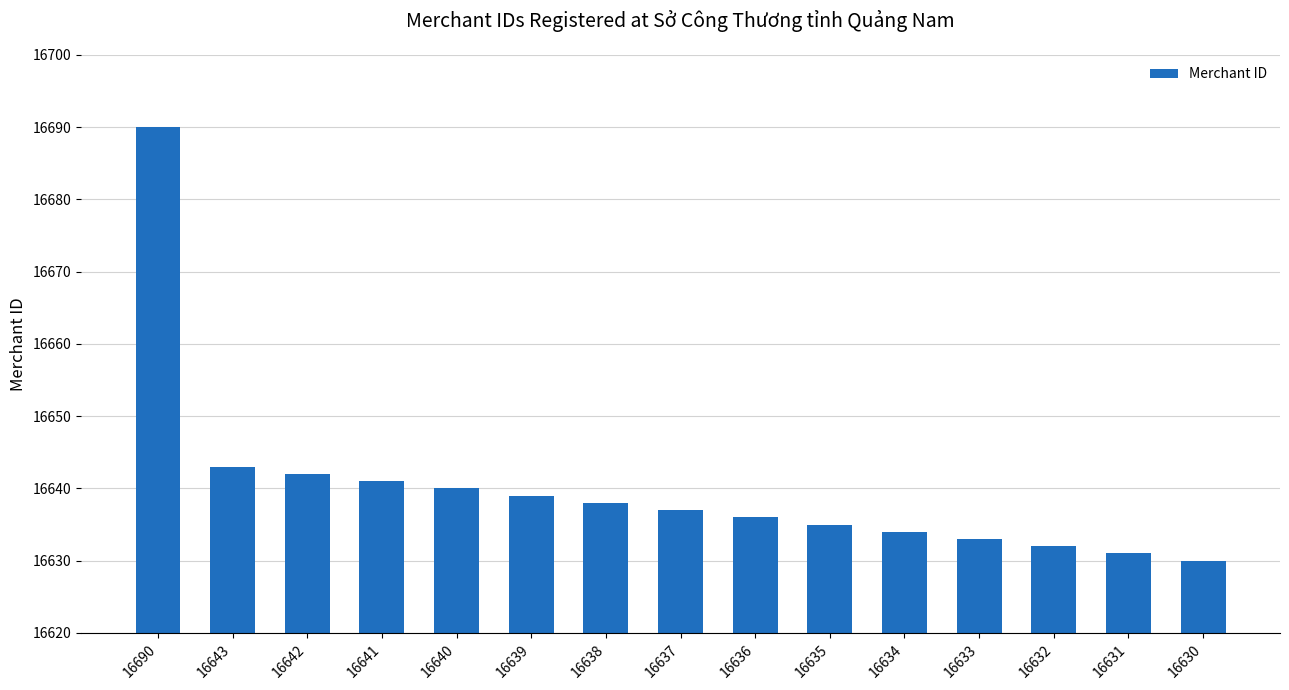

What is the difference between the maximum and minimum values?

60